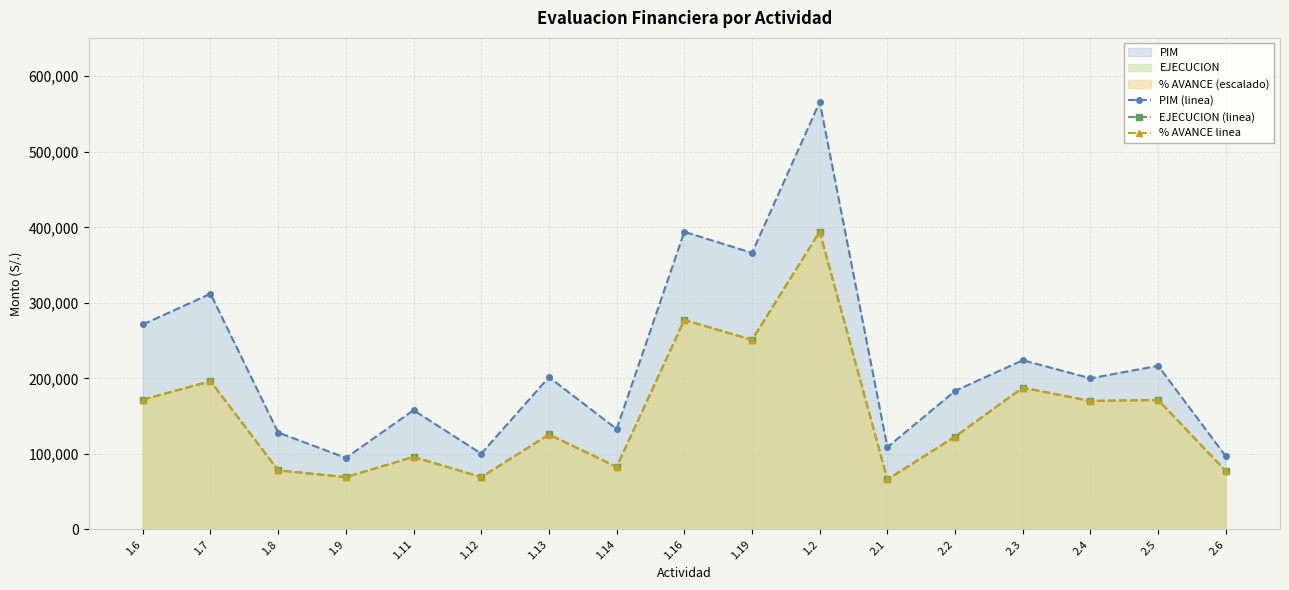

How many lines are shown in the chart?

3